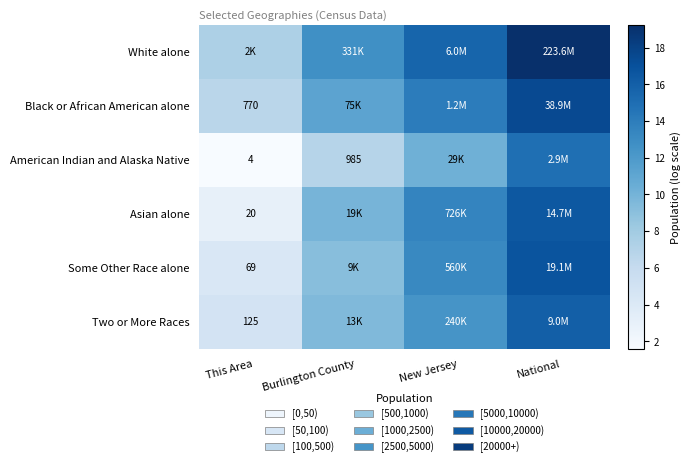

True or false: Asian alone has a value of 4.8 at New Jersey.

False